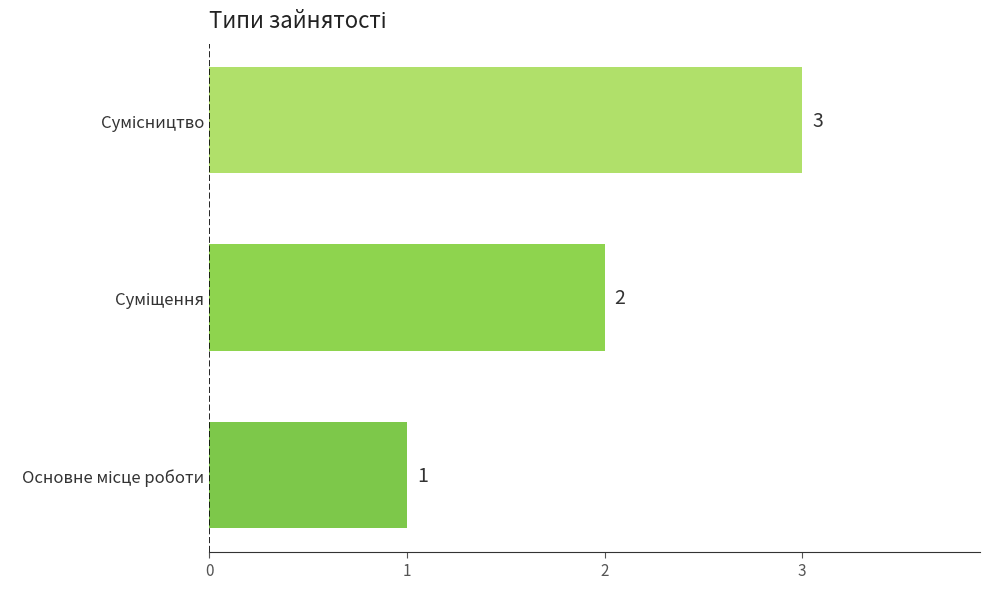

What is the maximum value shown in the chart?

3